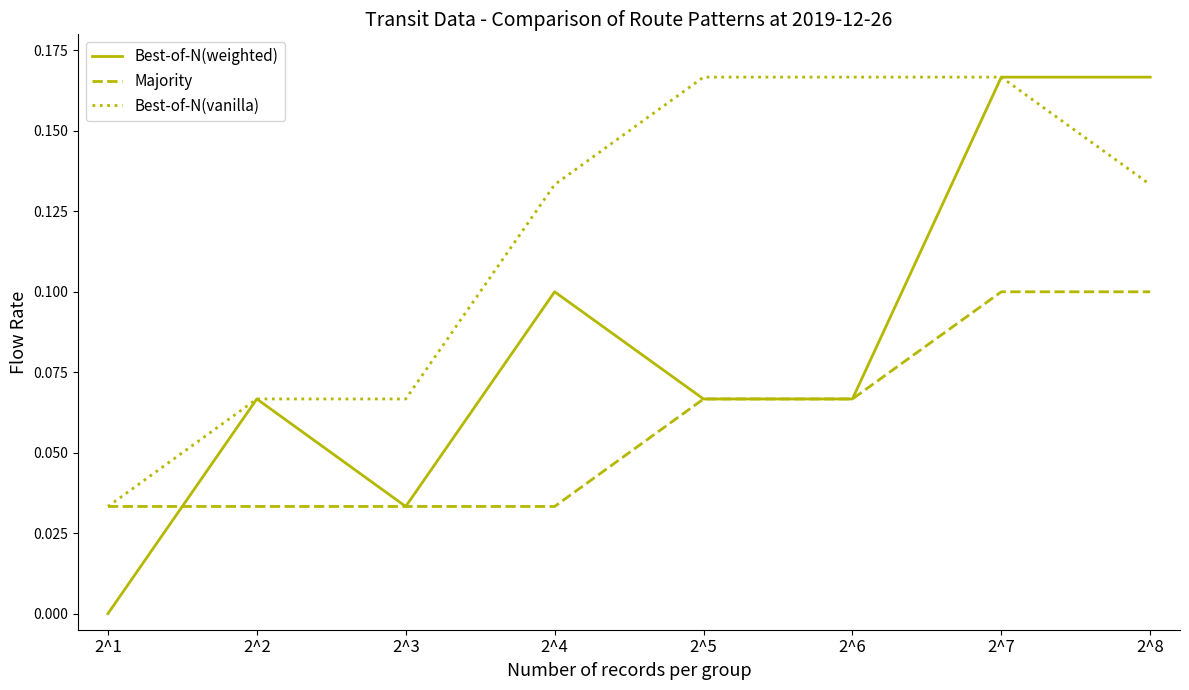

List the series in order of their overall mean, lowest first.

Majority, Best-of-N(weighted), Best-of-N(vanilla)